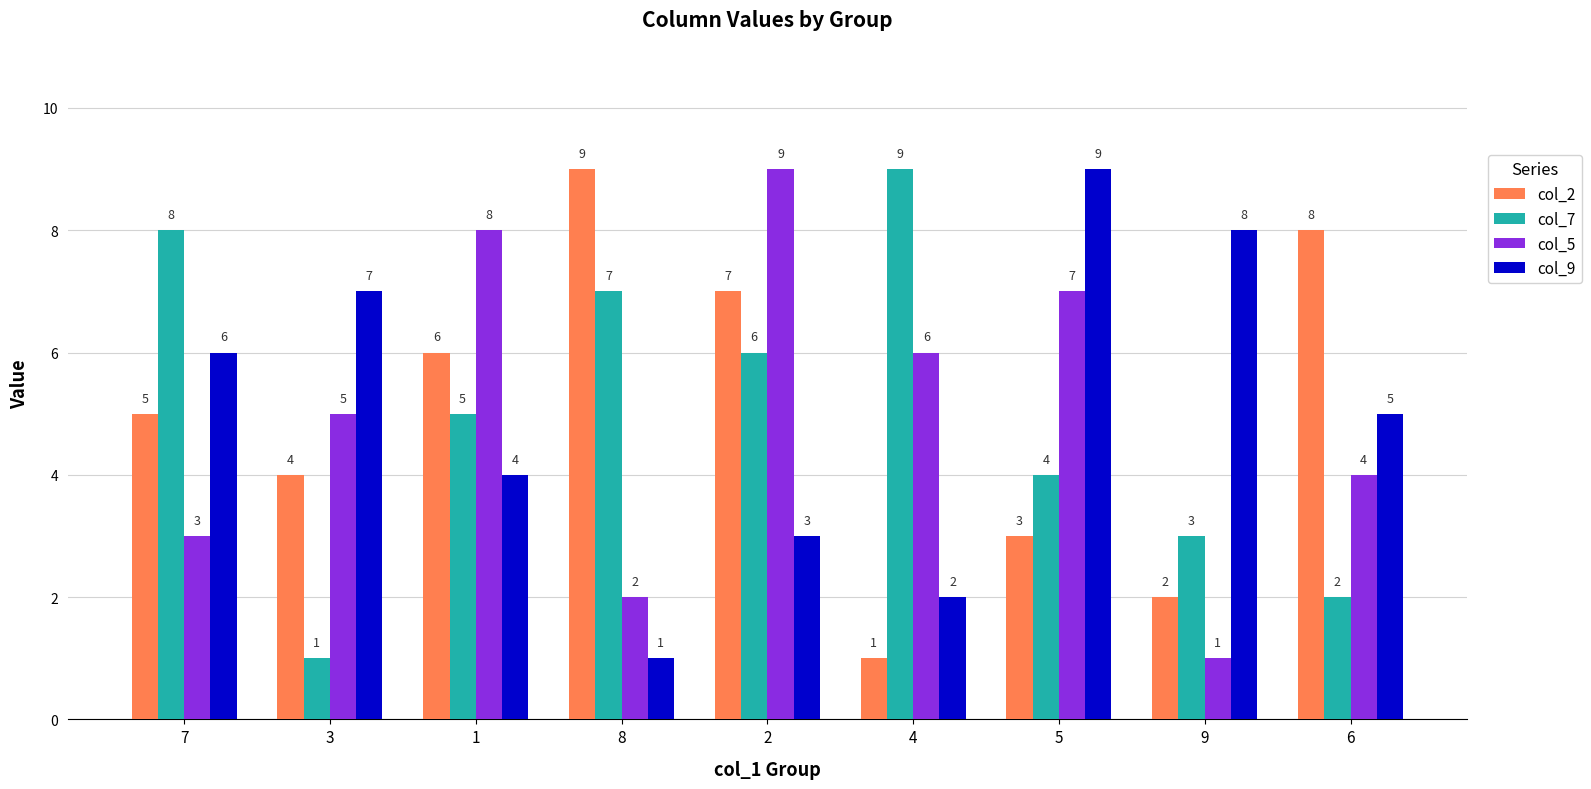

Reading right to left, list all the values displayed in this chart.

col_2: 6=8	9=2	5=3	4=1	2=7	8=9	1=6	3=4	7=5
col_7: 6=2	9=3	5=4	4=9	2=6	8=7	1=5	3=1	7=8
col_5: 6=4	9=1	5=7	4=6	2=9	8=2	1=8	3=5	7=3
col_9: 6=5	9=8	5=9	4=2	2=3	8=1	1=4	3=7	7=6